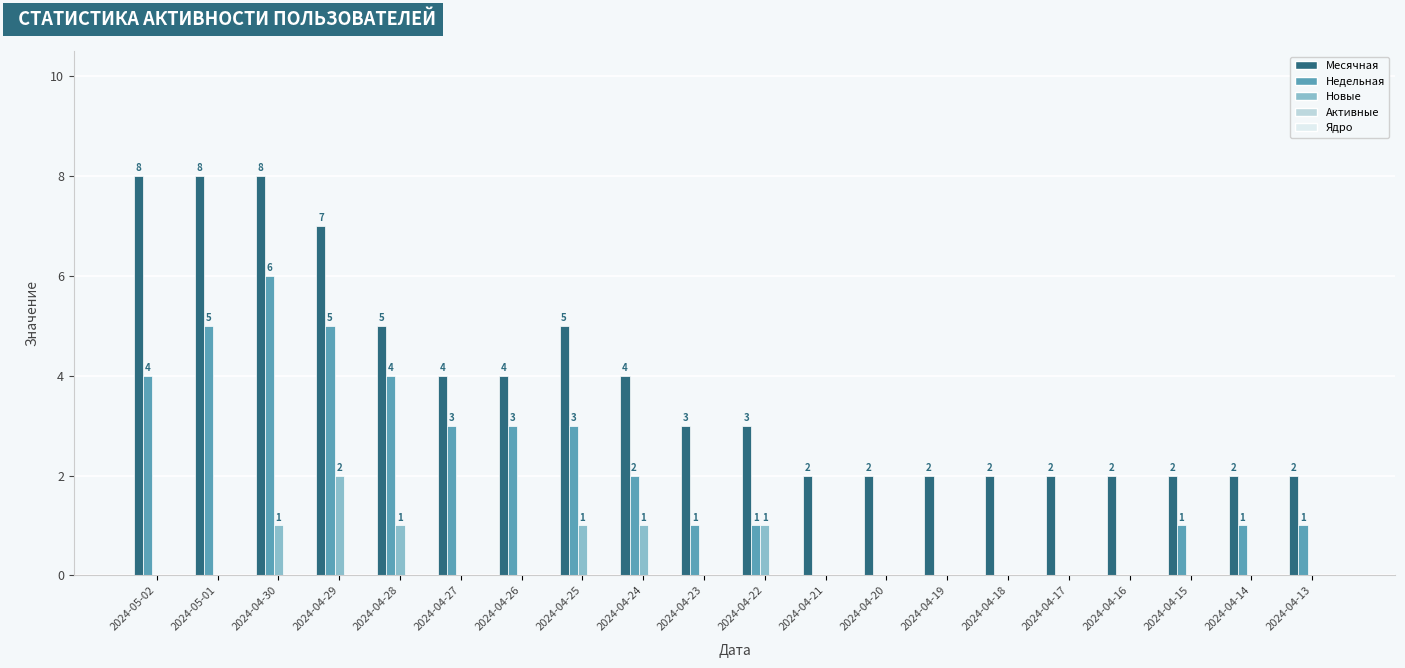

Is it true that Недельная equals 2 at 2024-05-02?

False